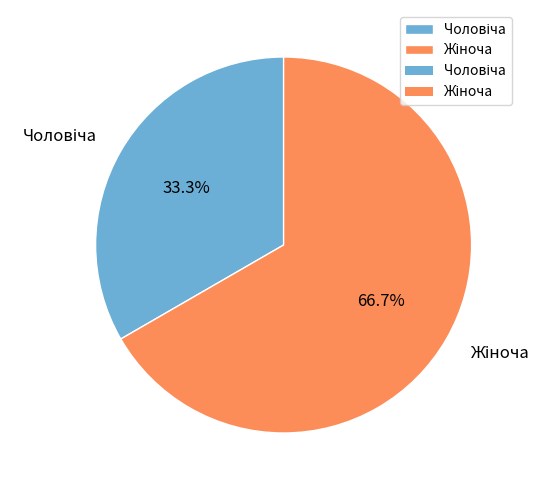

To the nearest percent, what is the difference between the largest and smallest slice percentages?

33%